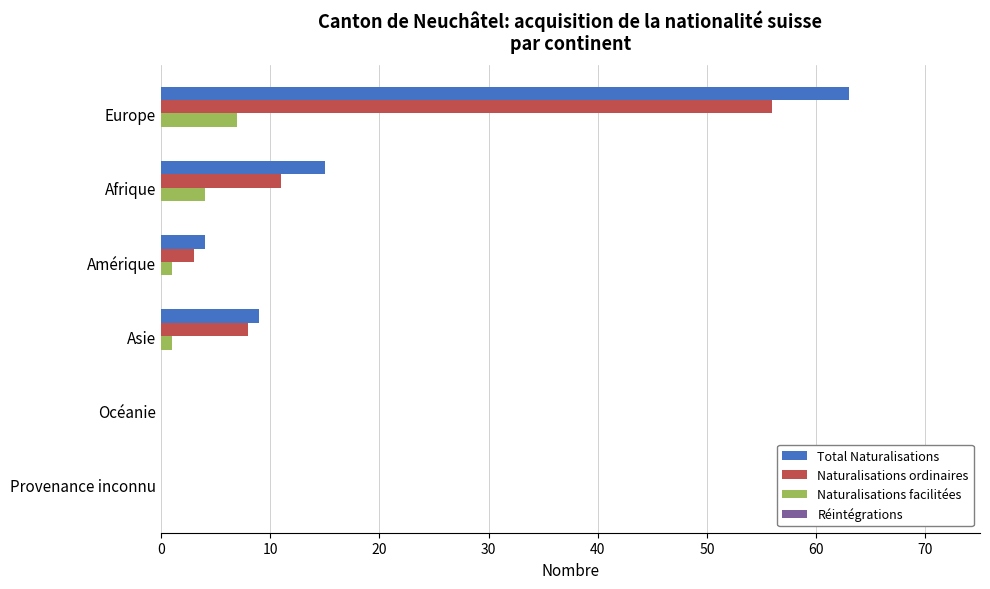

What is the sum of all Naturalisations ordinaires values?

78